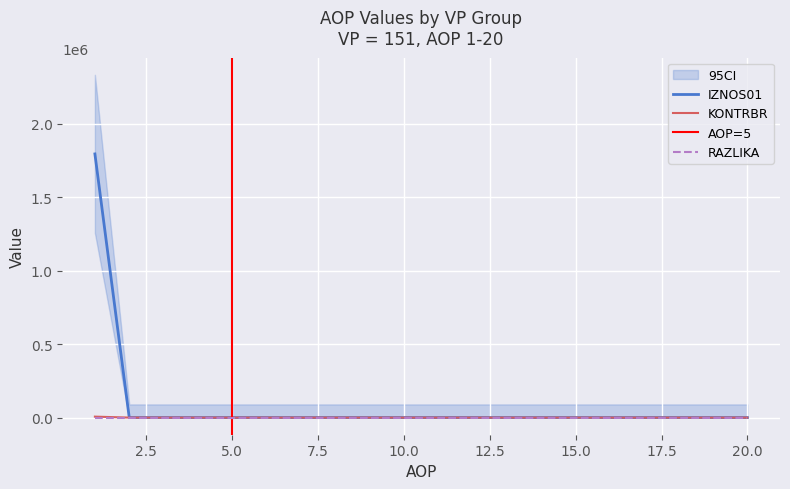

The IZNOS01 series shows -1210774.5 at 14. True or false?

False